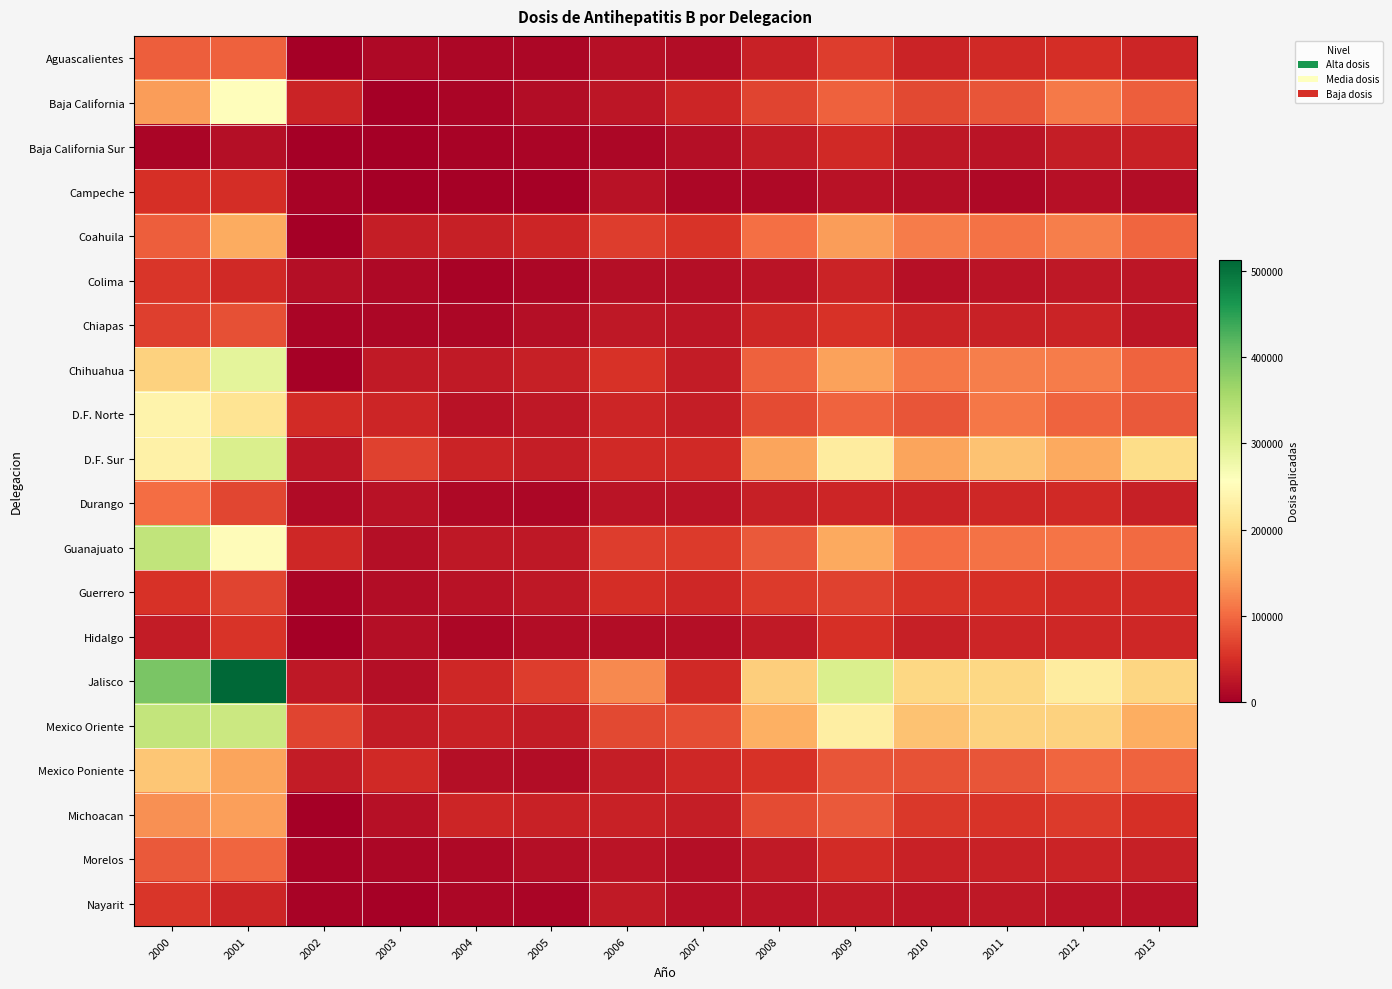

At which category is the sum across all series the highest?

2001